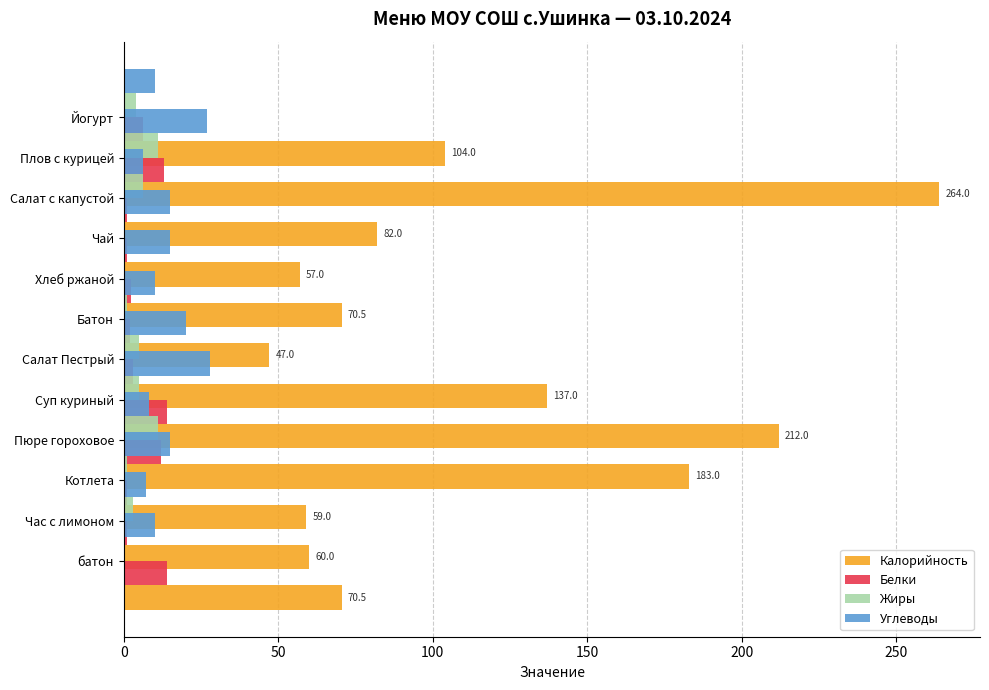

What is the sum of all Углеводы values?

170.8